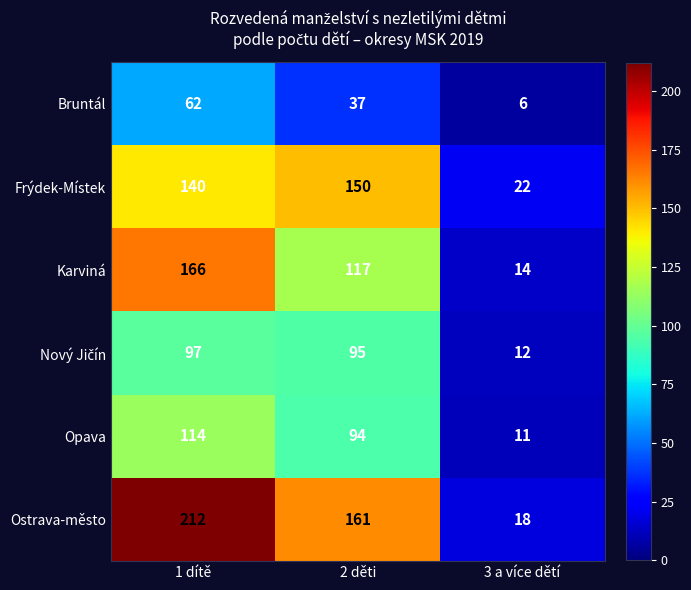

What is the sum of the Bruntál values at 1 dítě and 2 děti?

99